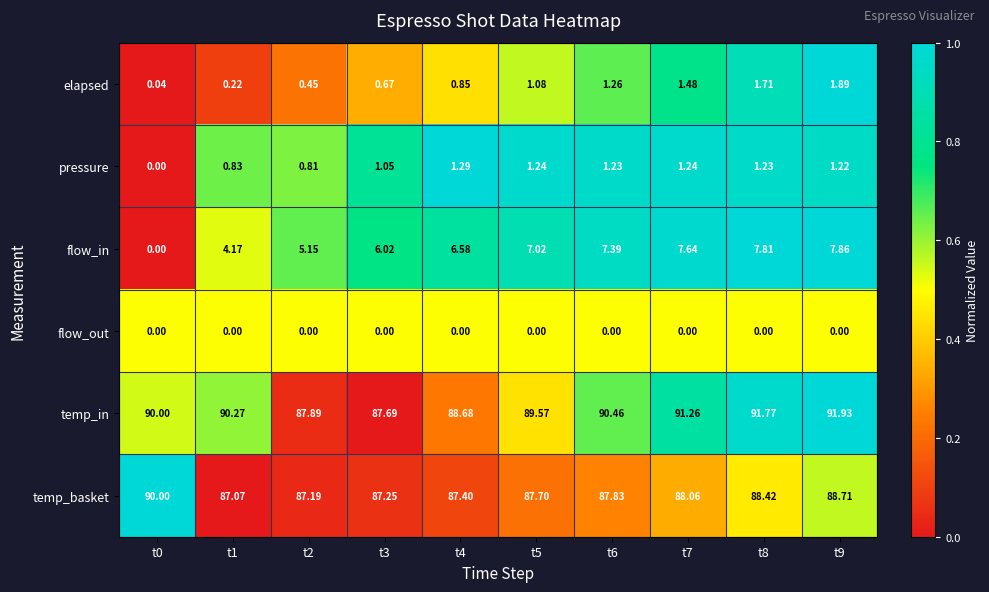

Rank the series at t4 from highest to lowest value.

temp_in, temp_basket, flow_in, pressure, elapsed, flow_out